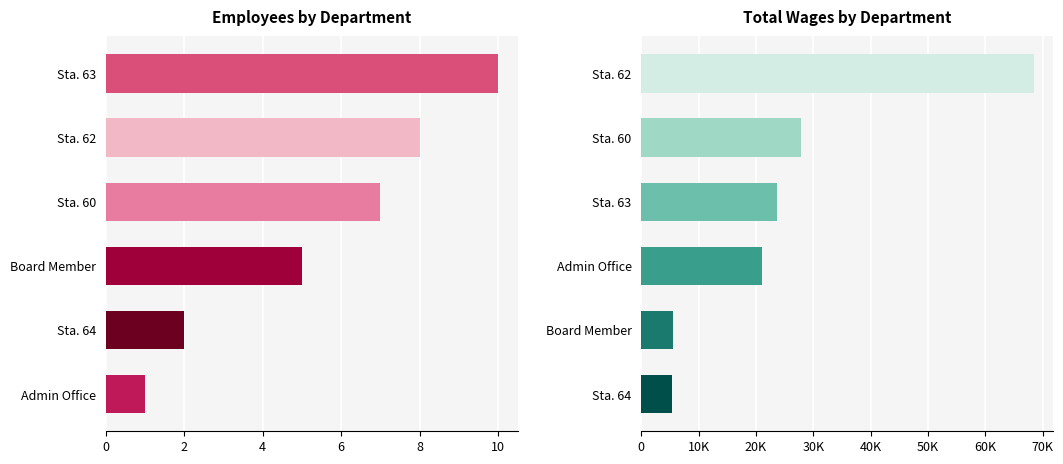

How many bars are there in each group?

2